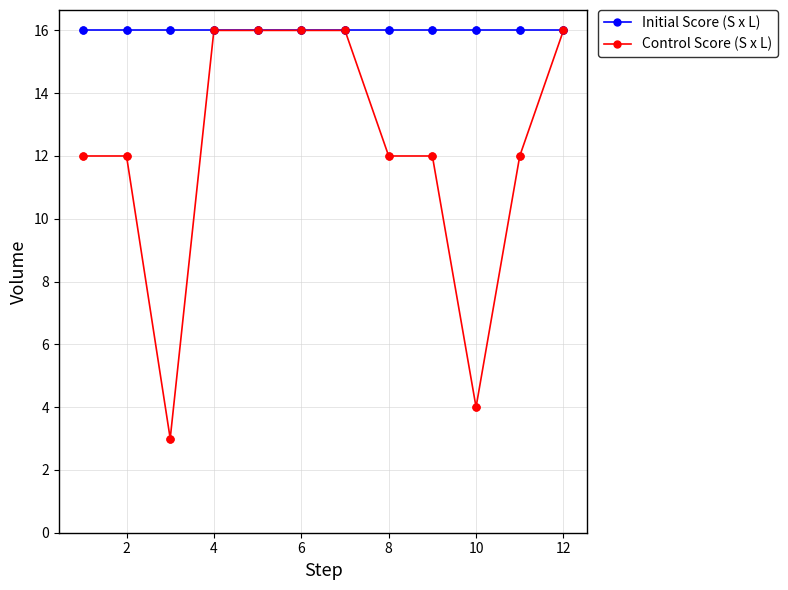

Which series has the largest total across all categories?

Initial Score (S x L)